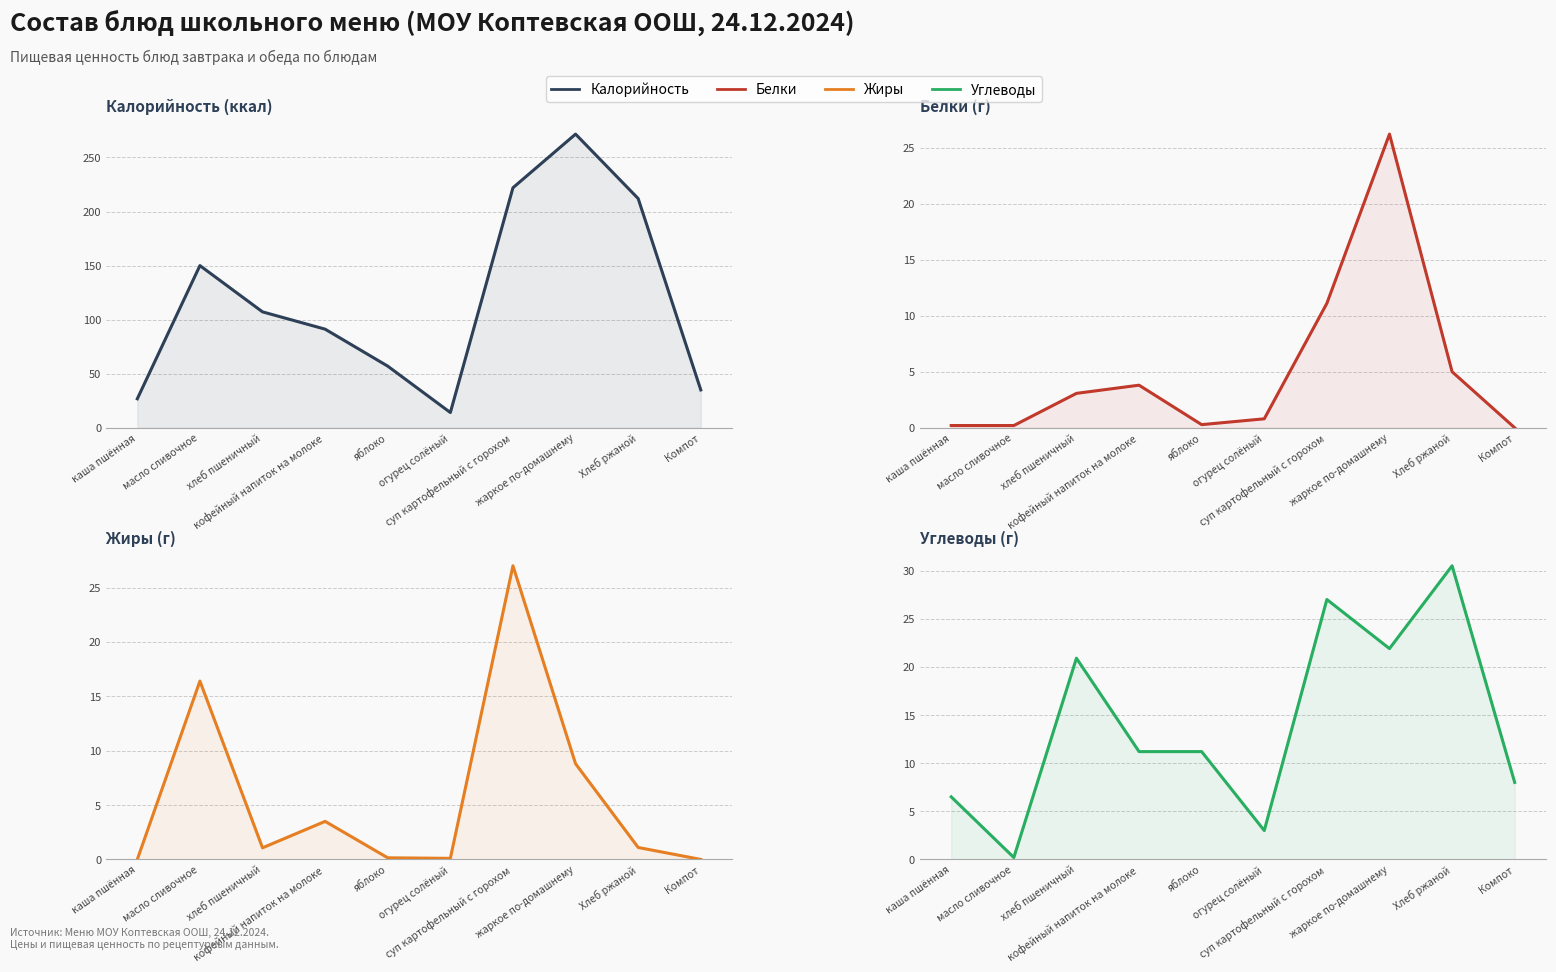

Reading left to right, transcribe all the data shown in this chart.

Калорийность: 26.8	150.0	107.2	91.2	57.0	14.1	222.0	271.6	212.0	35.0
Белки: 0.2	0.2	3.1	3.8	0.3	0.8	11.1	26.2	5.0	0.0
Жиры: 0.0	16.4	1.1	3.5	0.1	0.1	27.0	8.8	1.1	0.0
Углеводы: 6.5	0.2	20.9	11.2	11.2	3.0	27.0	21.9	30.5	8.0